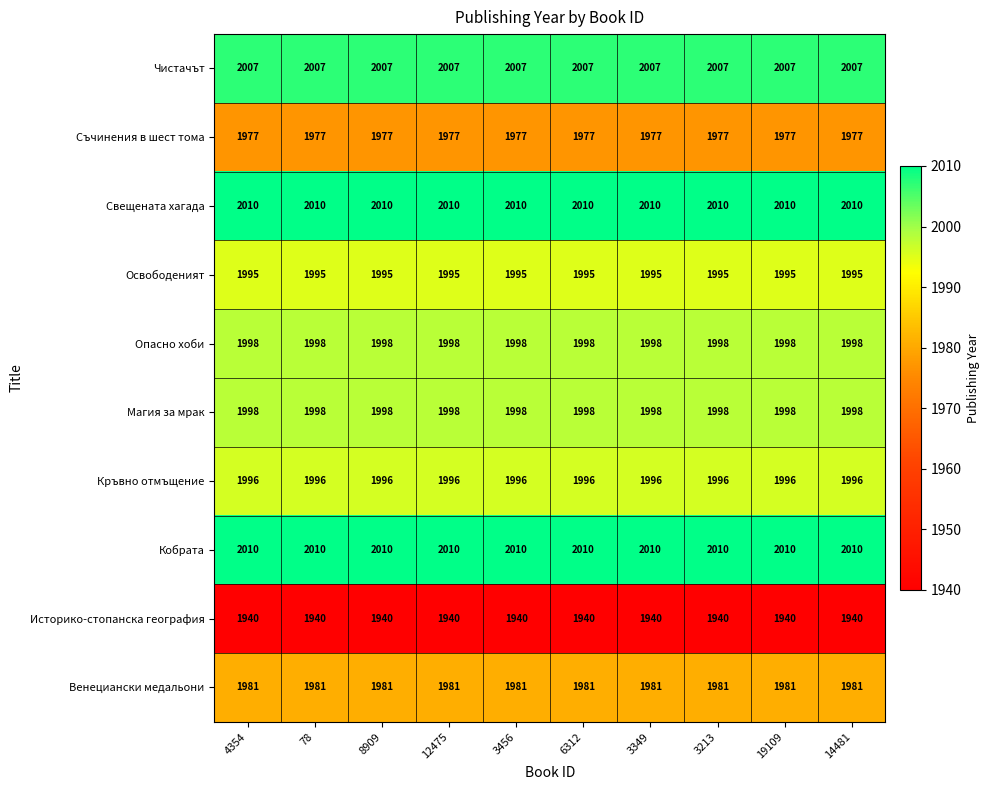

What is the approximate value of Чистачът at 78?

2007